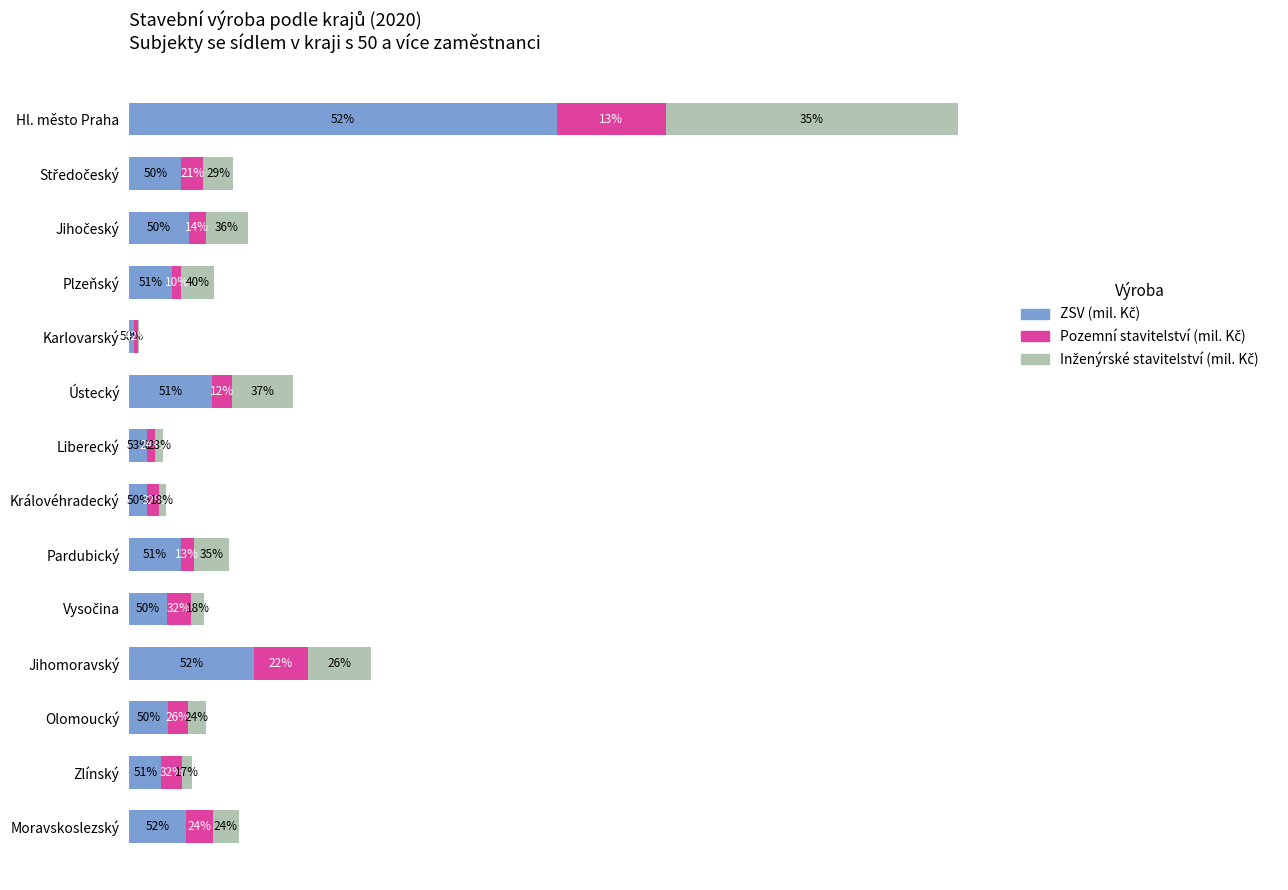

Reading right to left, what are all the values shown in this chart?

ZSV (mil. Kč): 9924	5583	6707	21671	6528	8890	3147	3110	14415	854	7490	10299	9055	74261
Pozemní stavitelství (mil. Kč): 4530	3505	3469	9315	4160	2279	1997	1414	3454	717	1416	2958	3754	18969
Inženýrské stavitelství (mil. Kč): 4601	1880	3131	11014	2367	6110	1145	1331	10582	137	5835	7317	5280	50807